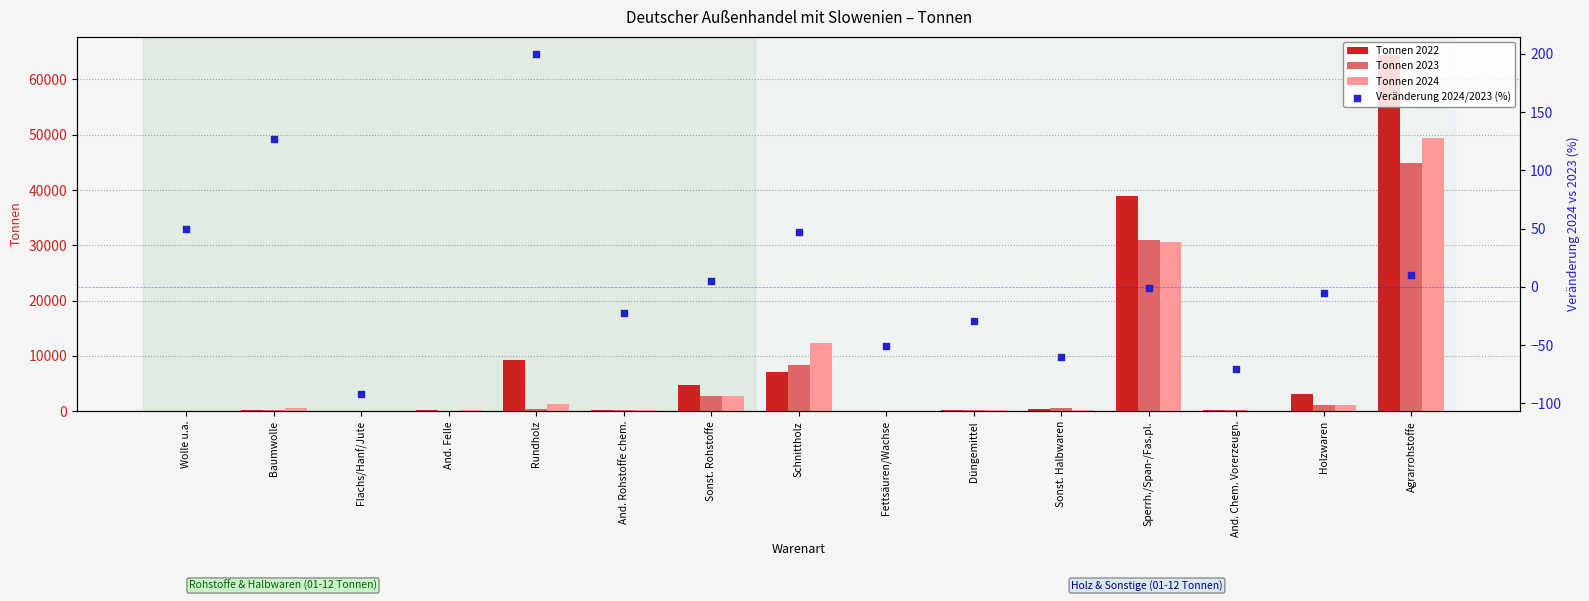

Which series has the largest Y range (max minus min)?

Tonnen 2022